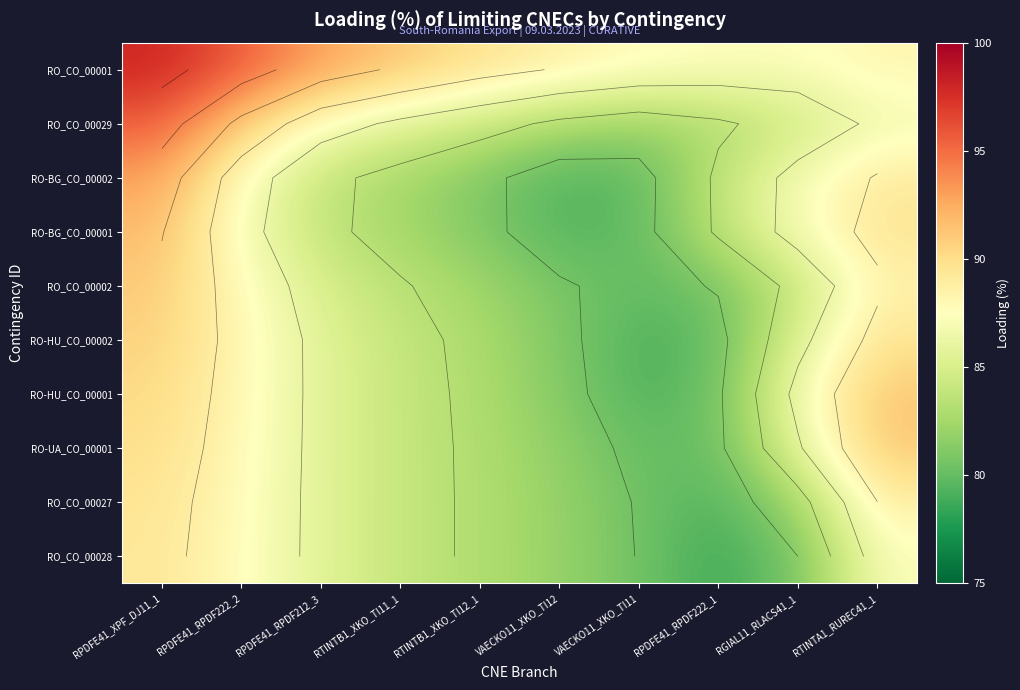

What is the spread (max minus min) of values at RPDFE41_XPF_DJ11_1?

8.6